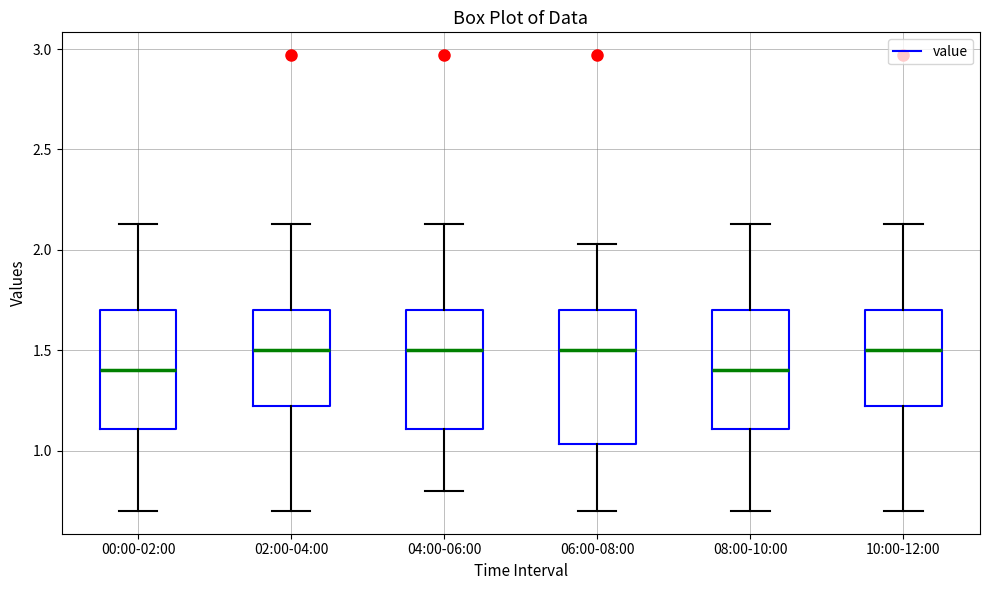

Comparing the boxes themselves (not the whiskers), which one is the tallest?

06:00-08:00